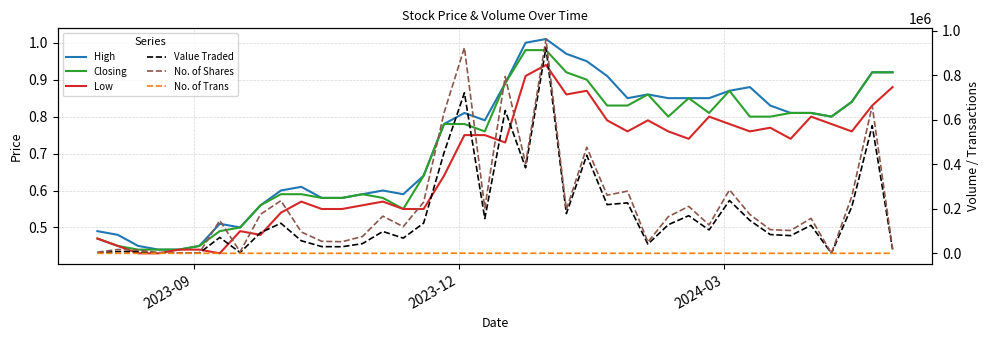

Which series has the largest total across all categories?

No. of Shares